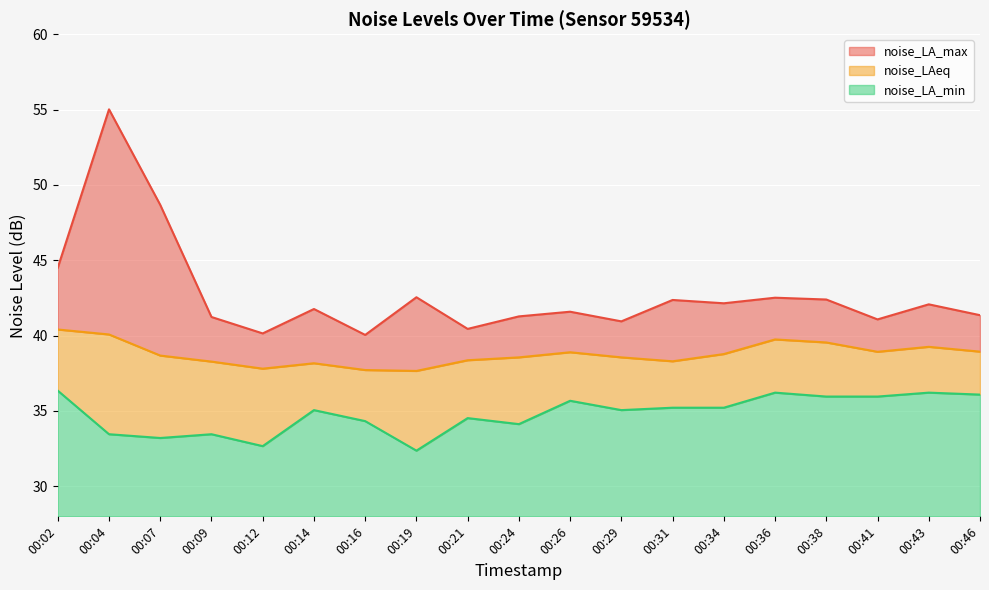

Where does the noise_LAeq series first go above 38?

00:02